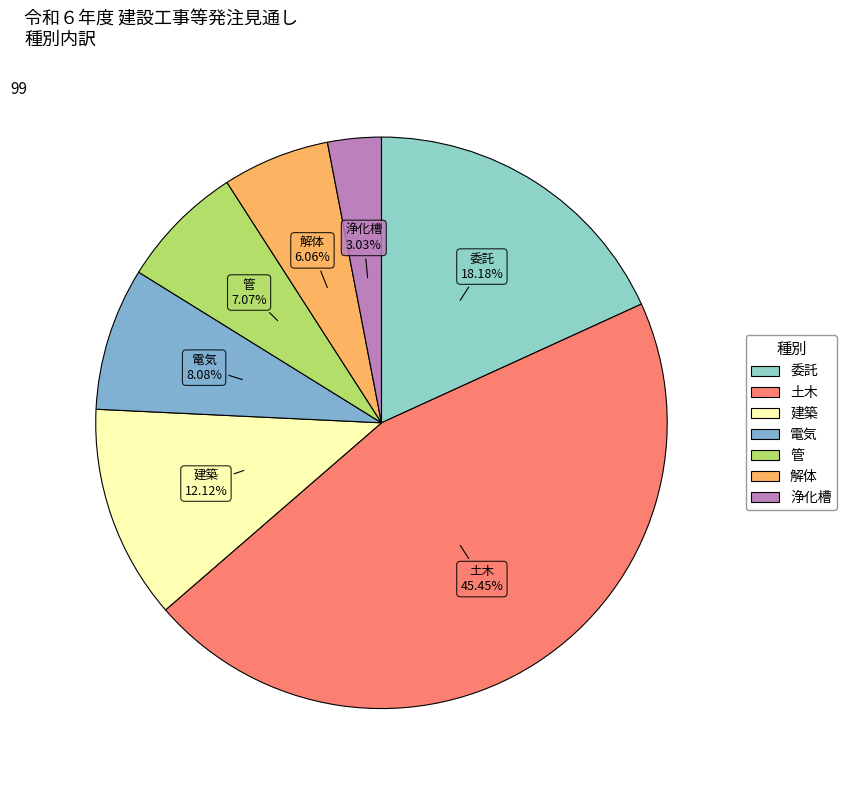

Combined, do 建築 and 土木 account for over 50%?

Yes